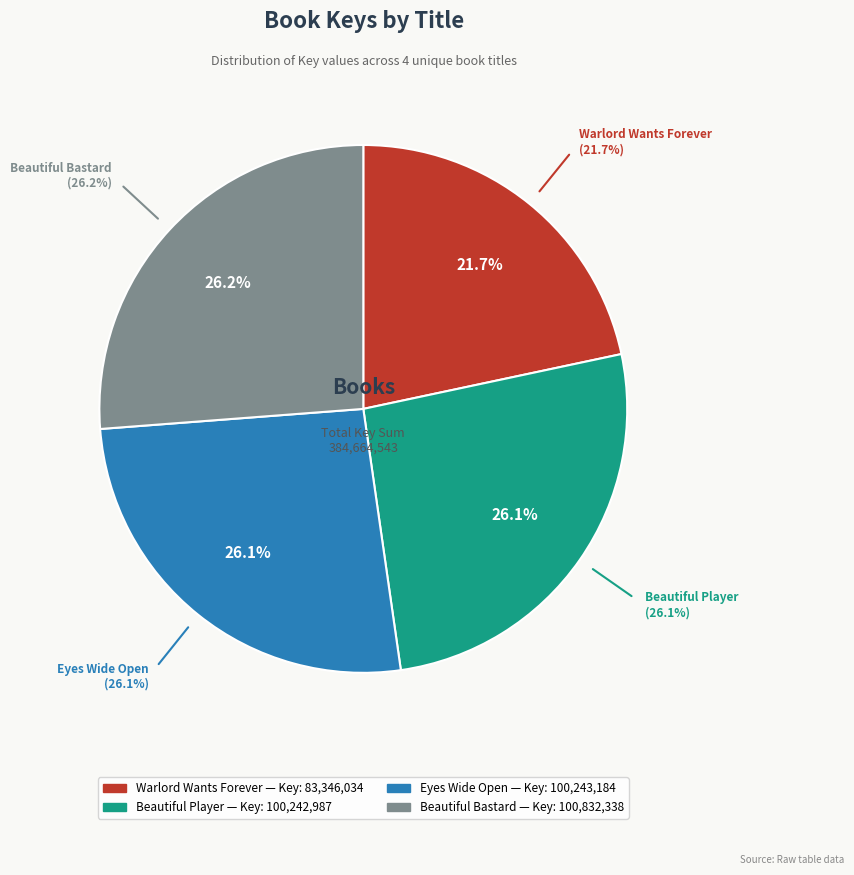

Approximately how many times larger is the value at Beautiful Bastard compared to Beautiful Player?

1.0